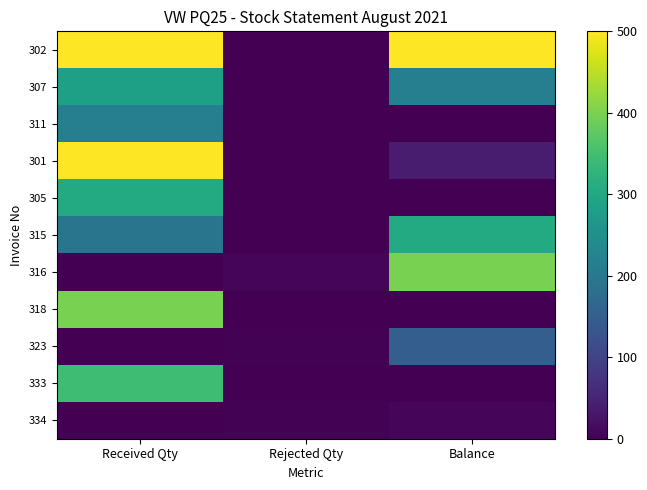

Between Received Qty and Balance, which series saw the biggest shift?

301